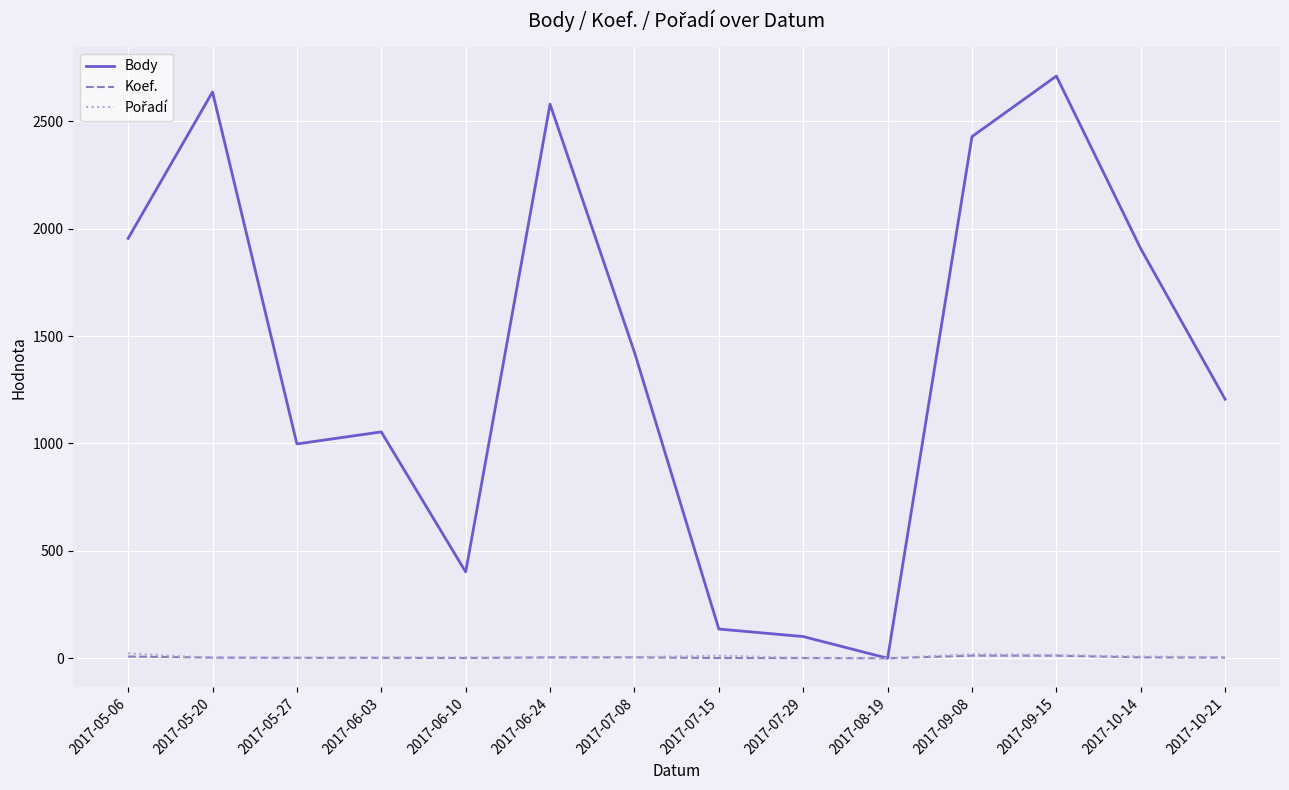

Is the value of Body at 2017-07-29 greater than the value of Koef. at 2017-10-14?

Yes